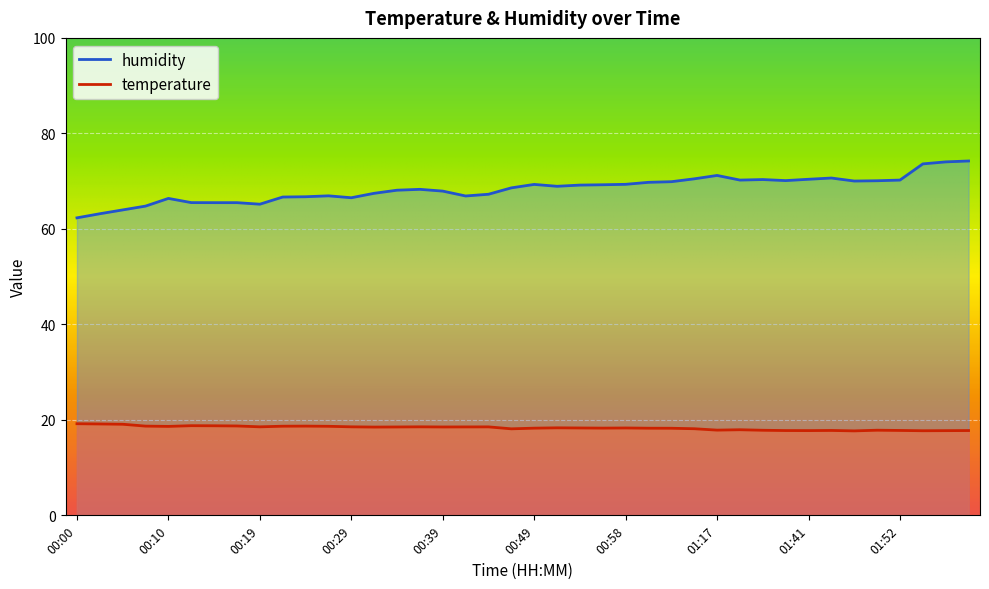

What is the sum of the temperature values at 01:58 and 01:03?

36.0